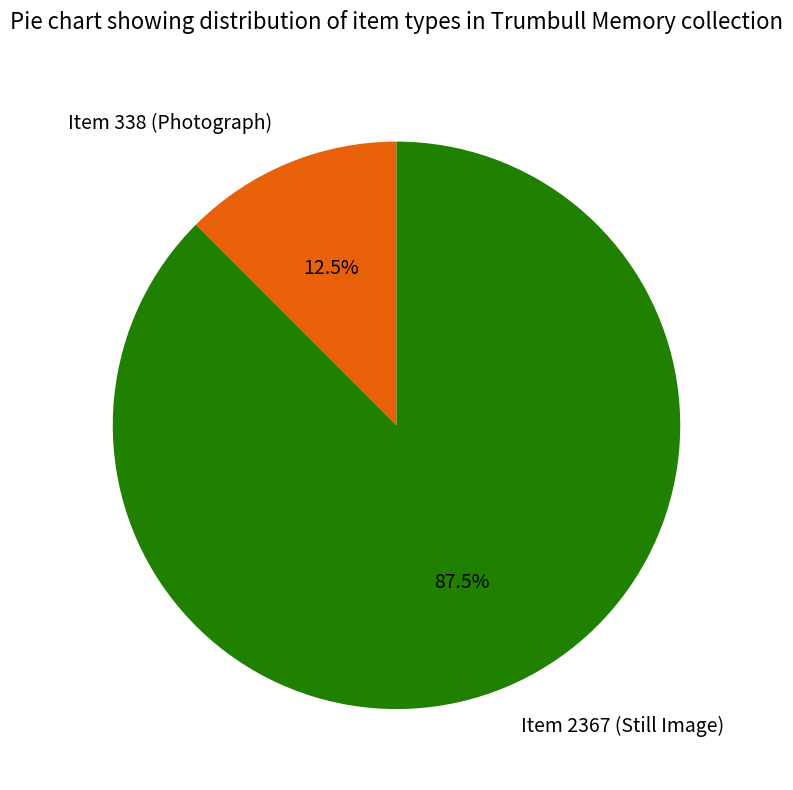

Is there any slice that represents more than half of the pie?

Yes